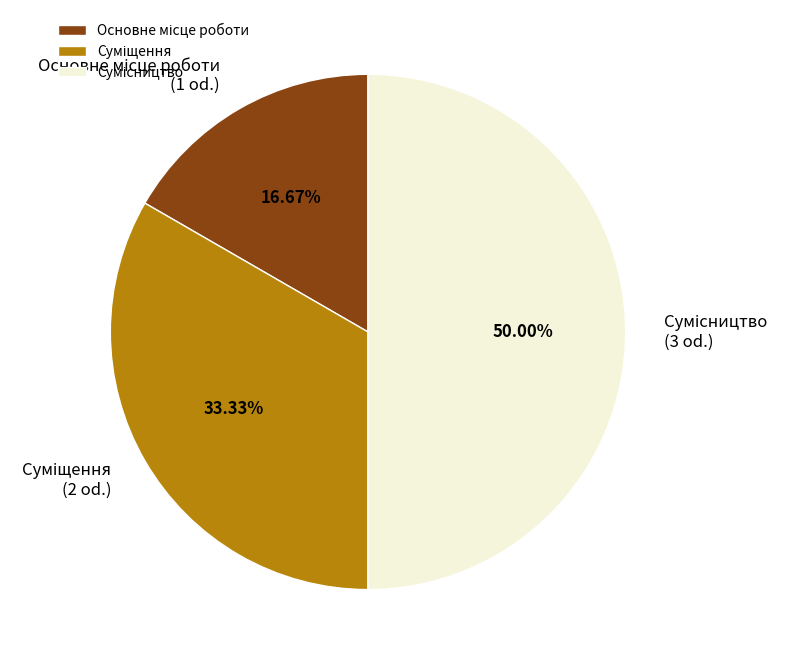

True or false: Основне місце роботи accounts for 17% of the total.

True